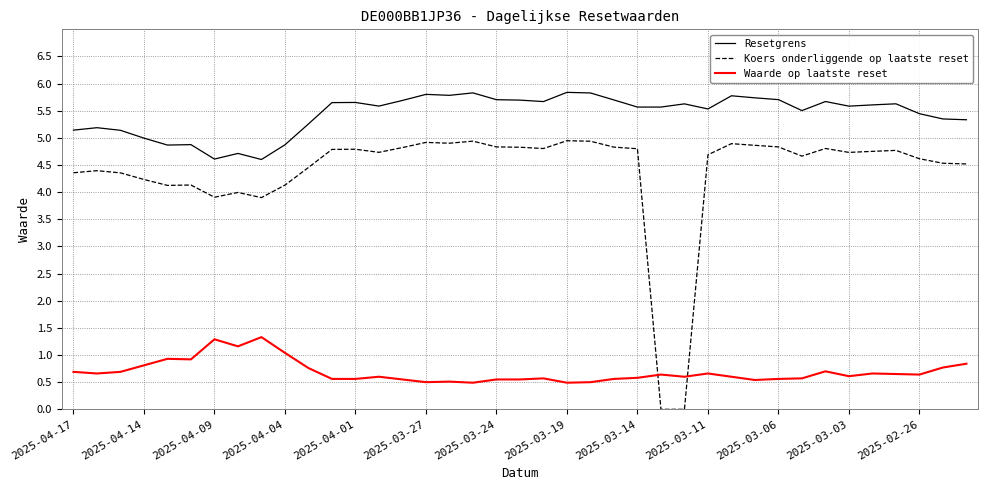

What is the highest value of the Resetgrens series?

5.8